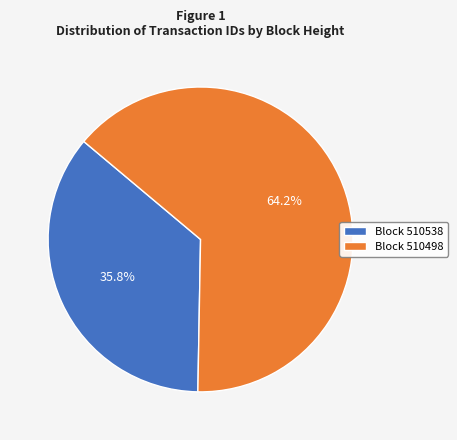

Is the sum of Block 510538 and Block 510498 greater than half?

Yes